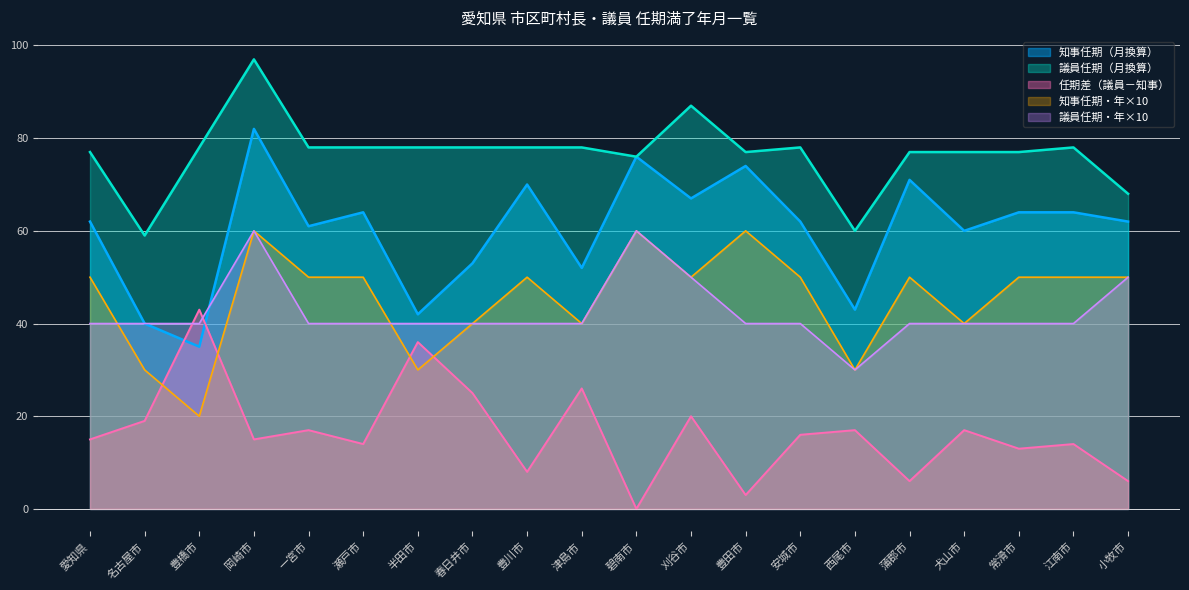

Which category has the lowest value across all series?

碧南市